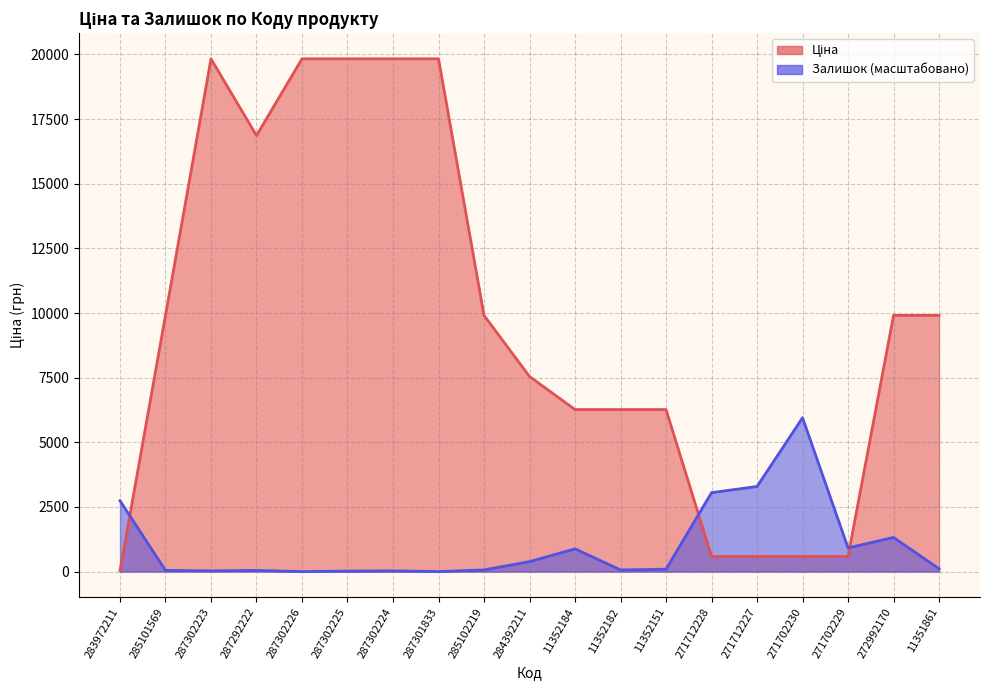

What is the sum of all Ціна values?

184374.4